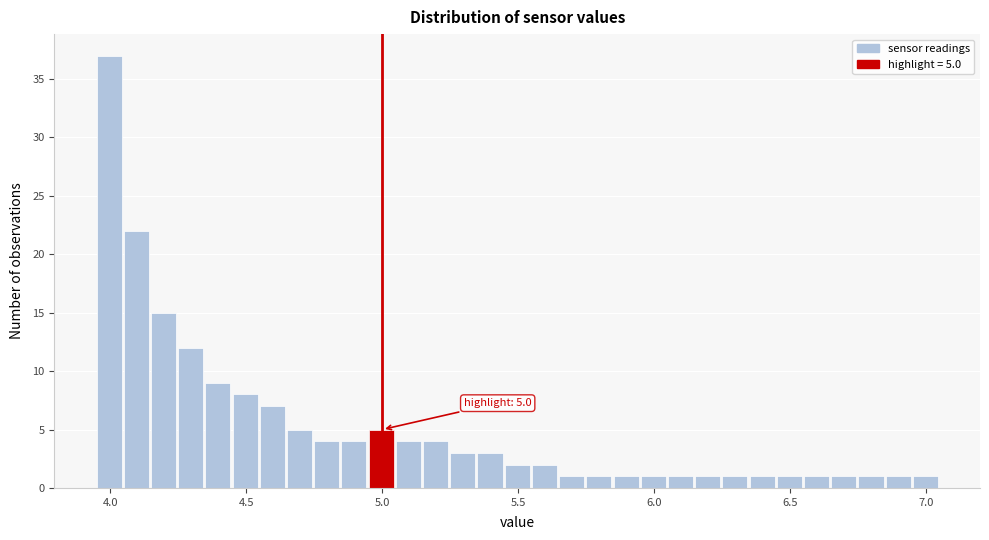

Around what value on the x-axis is the tallest bar? Give the approximate position of its centre, as read against the axis.

4.00